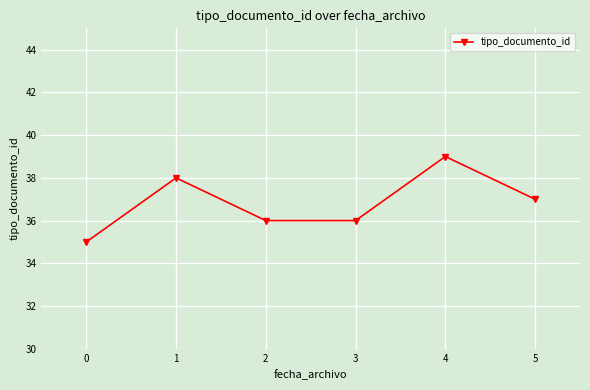

True or false: the data shows 35 at 0.

True